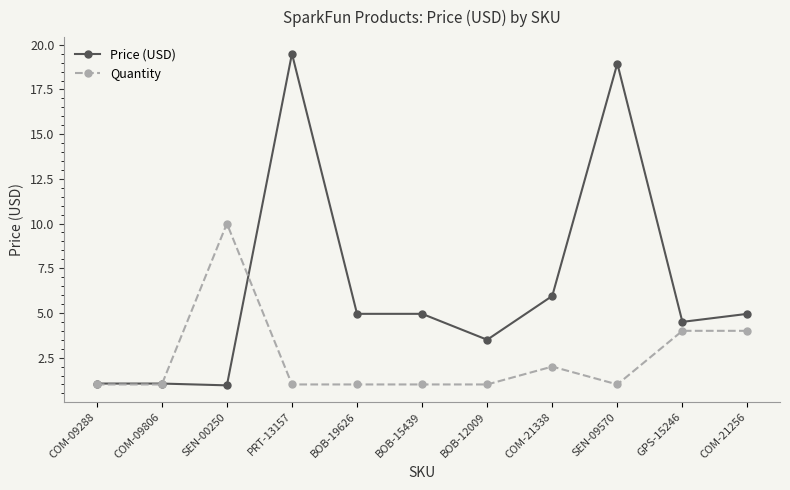

What are all the series names shown in the legend?

Price (USD), Quantity